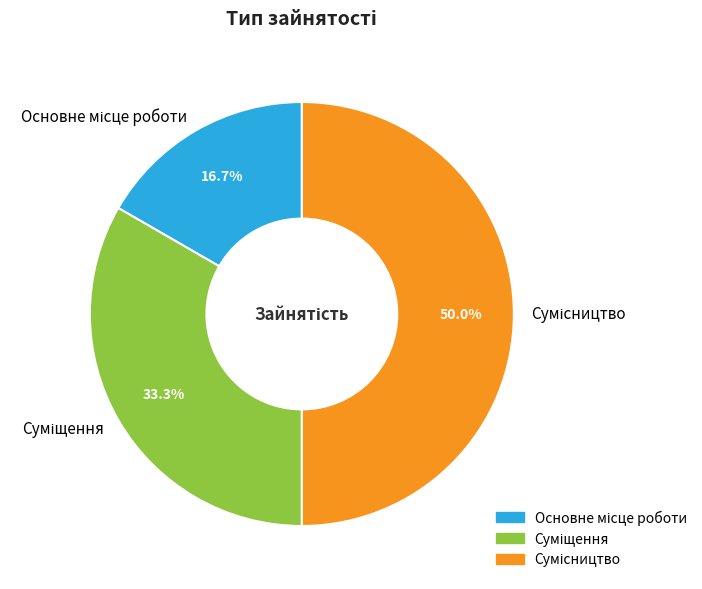

Combined, do Основне місце роботи and Суміщення account for over 50%?

No